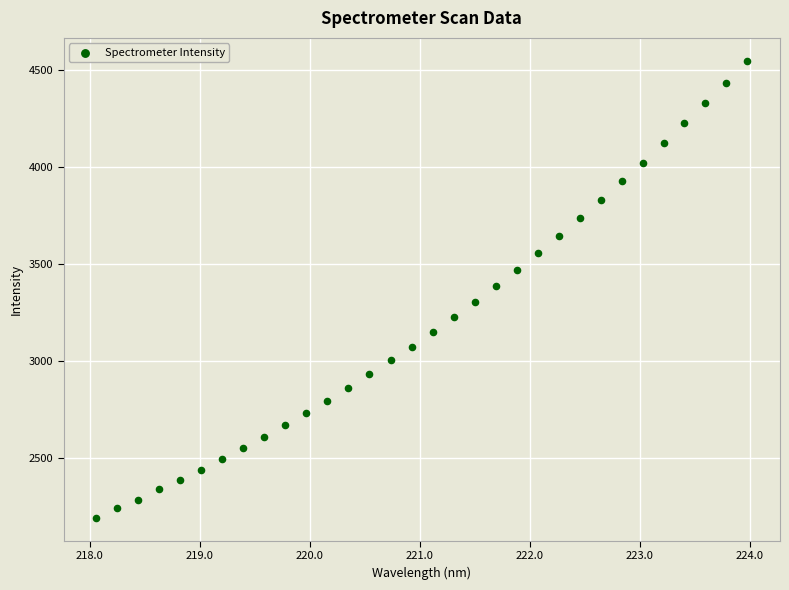

What is the range of Y values (max minus min)?

2356.8